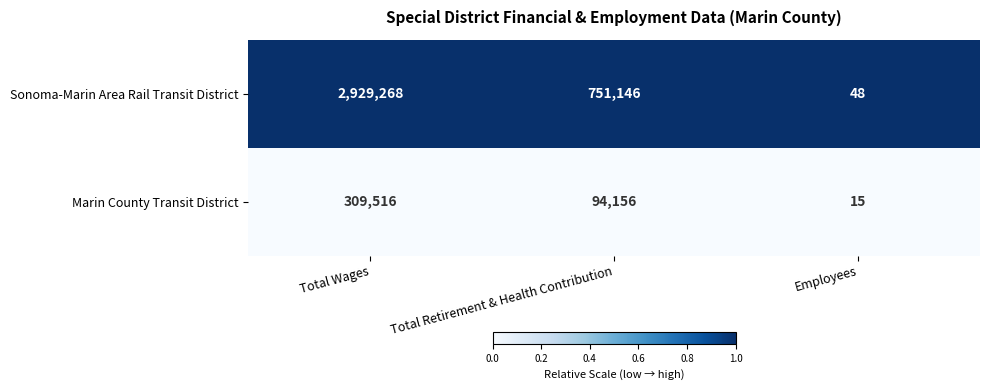

Which series changed the most between Total Retirement & Health Contribution and Employees?

Sonoma-Marin Area Rail Transit District